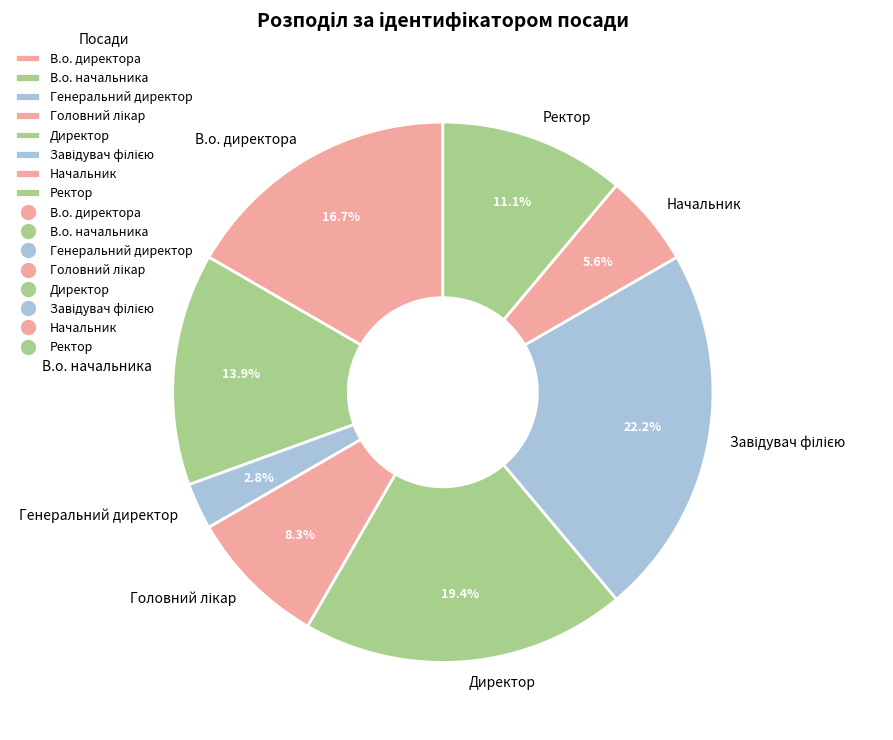

How many segments does this pie chart have?

8